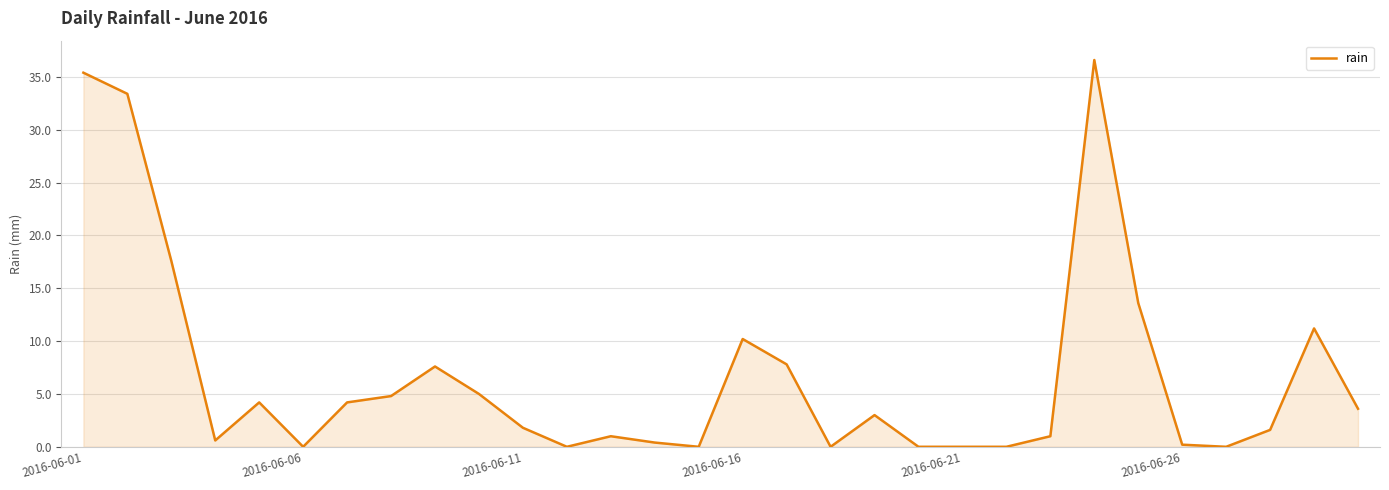

True or false: there are more than 0 points higher than both neighbors.

True